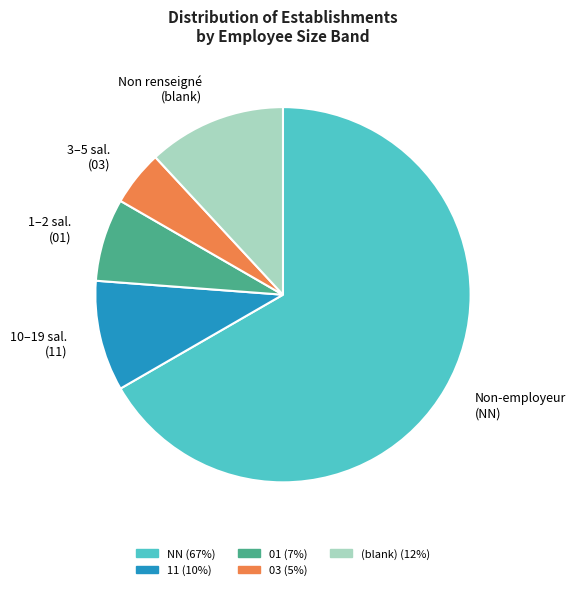

To the nearest percent, what is the average slice percentage?

20%